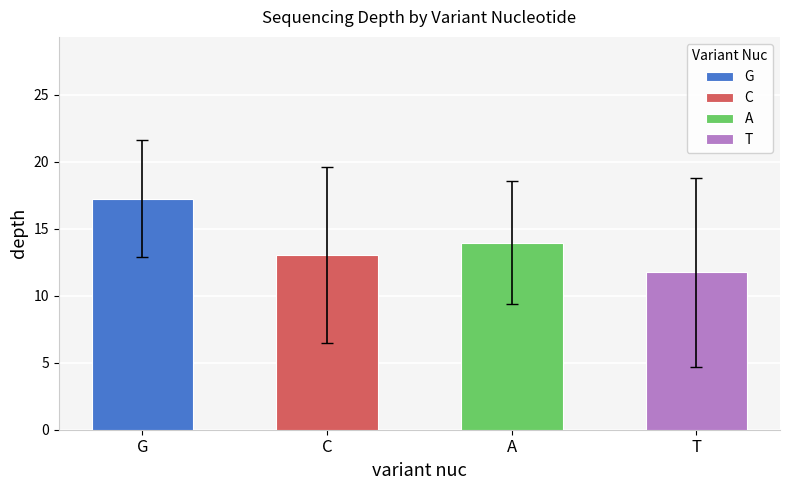

Are the bars grouped side by side (vs. stacked)?

Yes